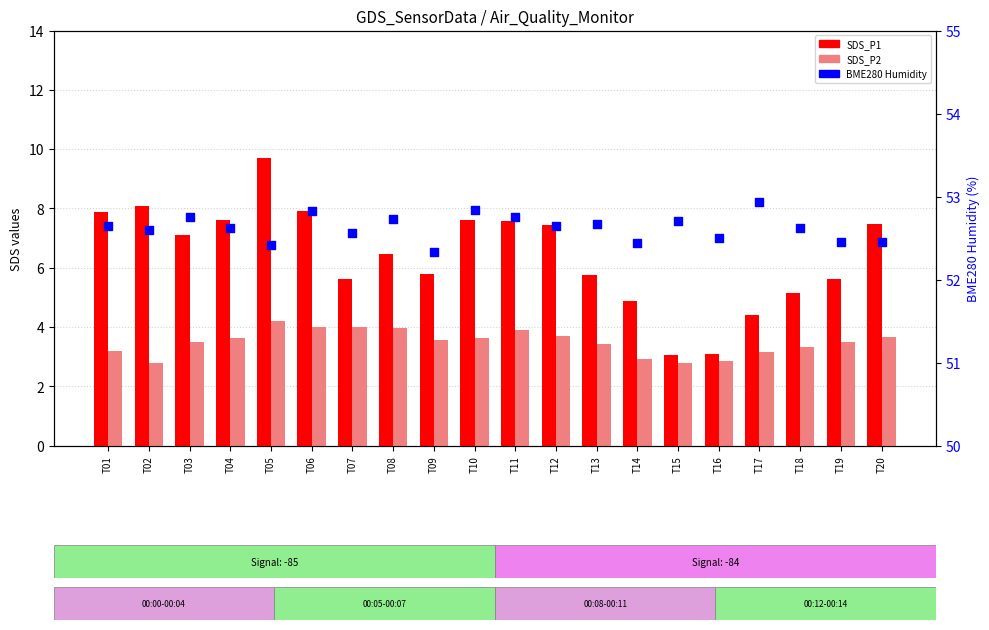

Which series reaches the maximum Y coordinate?

BME280_humidity